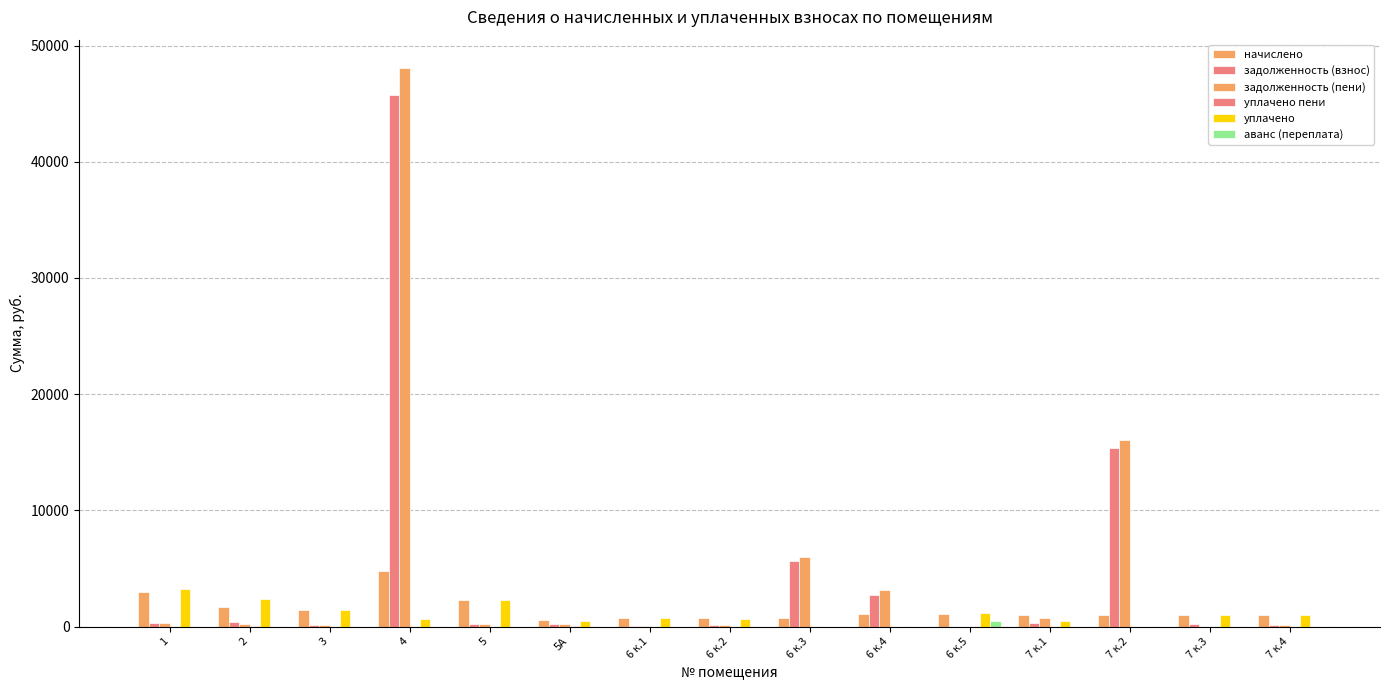

What is the highest value of the уплачено пени series?

24.4